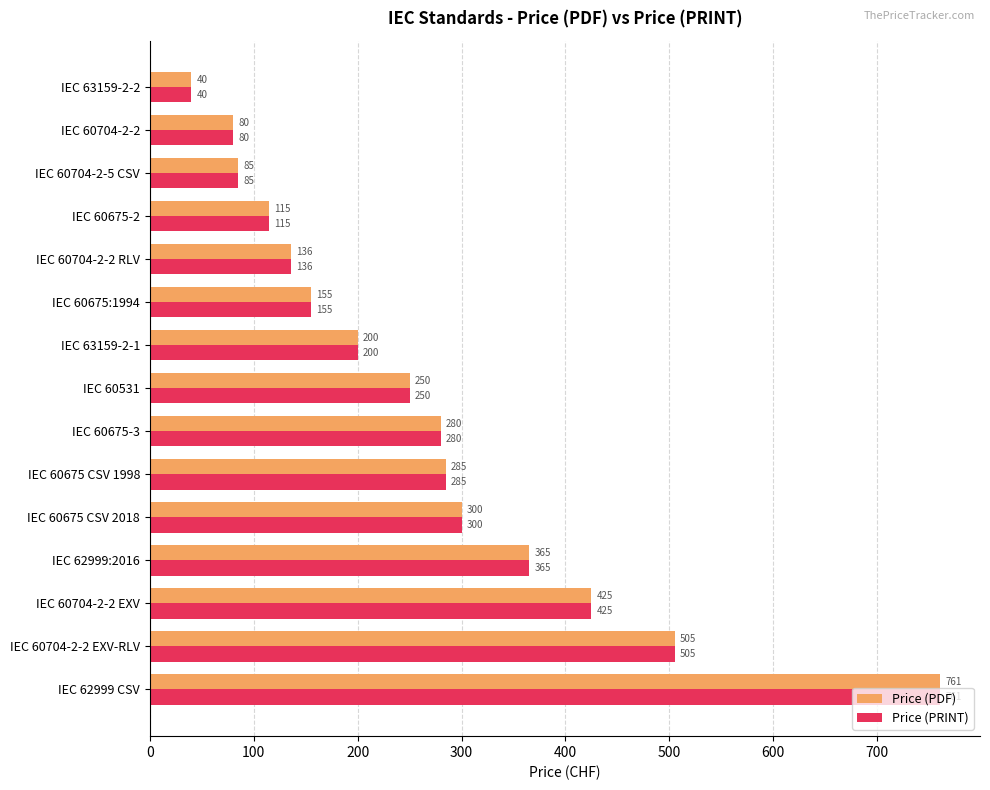

What is the difference between the second highest and minimum values in the Price (PRINT) series?

465